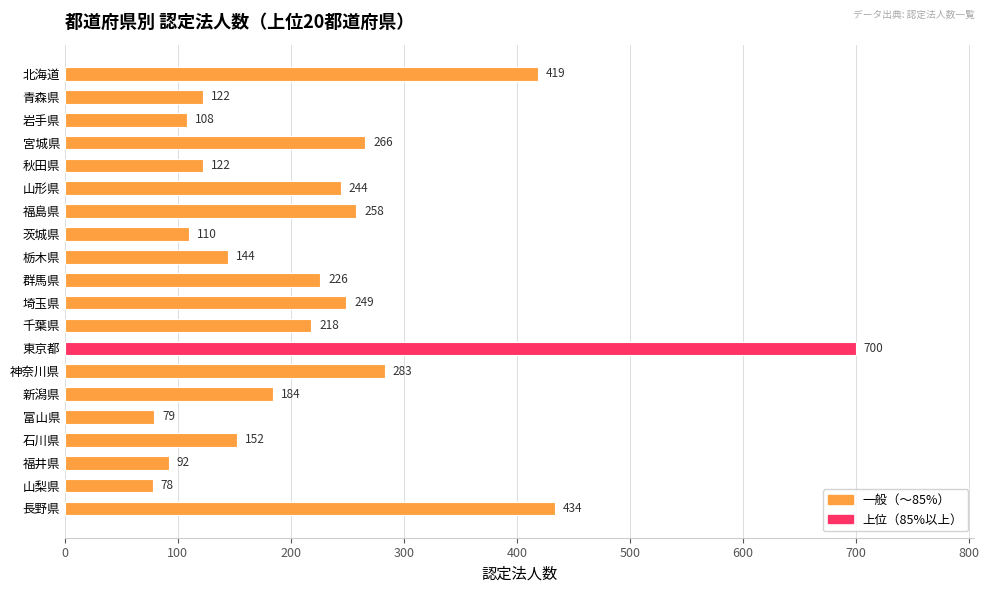

The chart shows a value of 68 at 神奈川県. True or false?

False